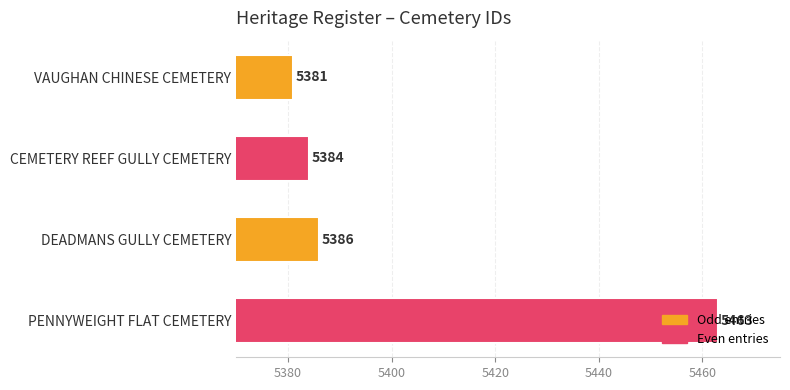

How many categories are shown in the chart?

4